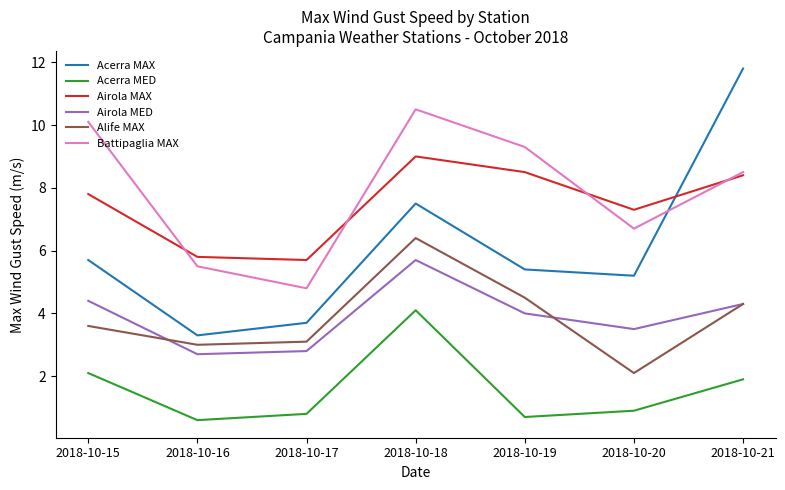

In Airola MAX, how many points are higher than both neighbors (excluding endpoints)?

1